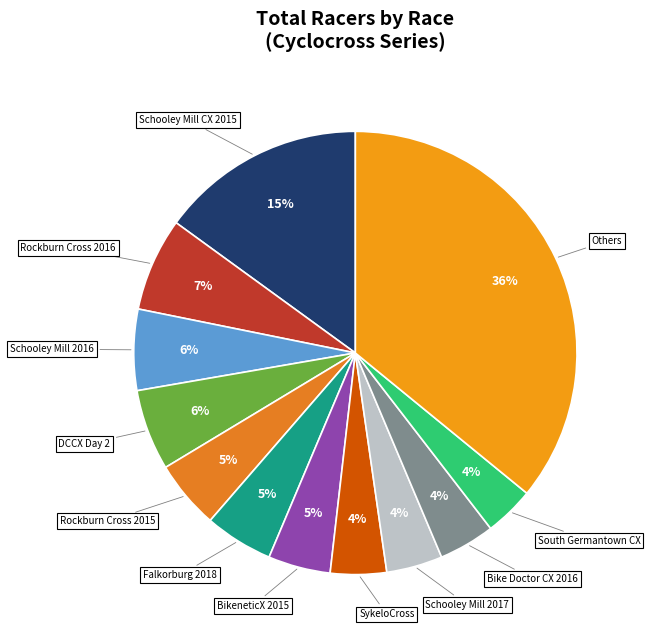

How many segments does this pie chart have?

12